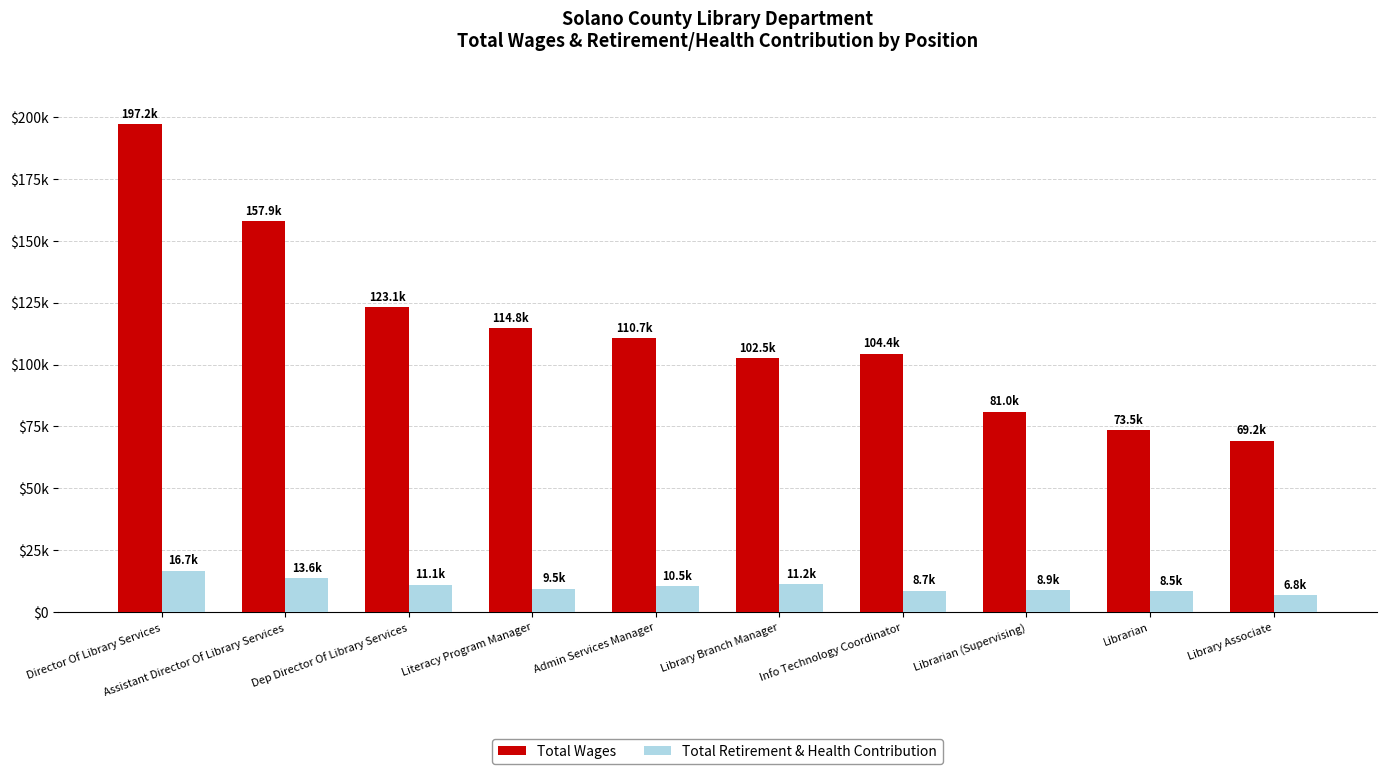

Rank the series by their maximum value, from lowest to highest.

Total Retirement & Health Contribution, Total Wages